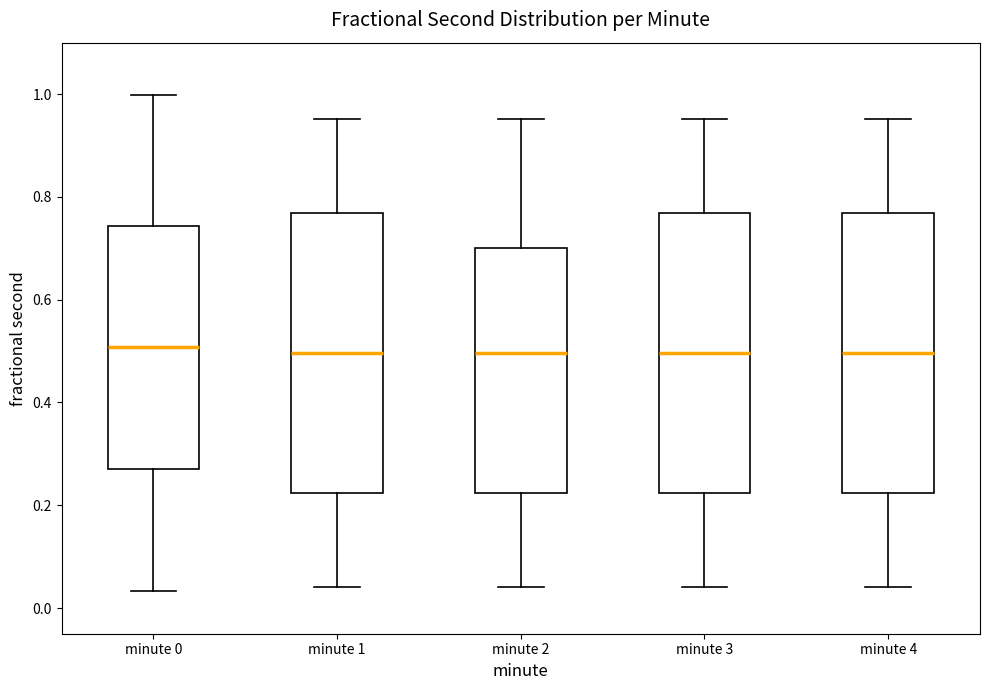

Reading left to right, transcribe this box plot: for each box, give where its median line is, the range the box spans, and where its two whiskers end, as read against the y-axis. The values are not printed on the chart, so give them approximately, as read against the axis.

minute 0: median 0.50, box 0.28 to 0.74, whiskers 0.04 to 1.00
minute 1: median 0.50, box 0.22 to 0.76, whiskers 0.04 to 0.96
minute 2: median 0.50, box 0.22 to 0.70, whiskers 0.04 to 0.96
minute 3: median 0.50, box 0.22 to 0.76, whiskers 0.04 to 0.96
minute 4: median 0.50, box 0.22 to 0.76, whiskers 0.04 to 0.96